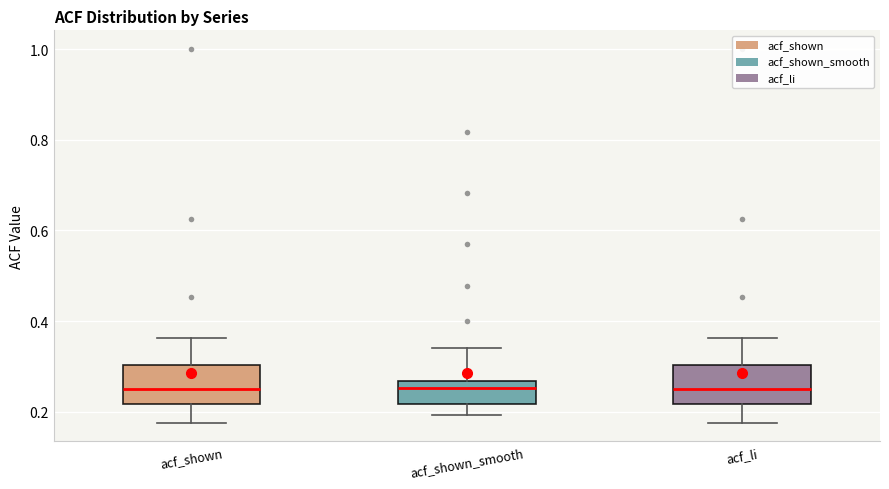

Reading left to right, read every box against the y-axis: the position of its median line, the range the box covers, and the ends of its whiskers. The values are not printed on the chart, so give them approximately, as read against the axis.

acf_shown: median 0.26, box 0.22 to 0.30, whiskers 0.18 to 0.36
acf_shown_smooth: median 0.26 (just below the box's upper edge), box 0.22 to 0.26, whiskers 0.20 to 0.34
acf_li: median 0.26, box 0.22 to 0.30, whiskers 0.18 to 0.36